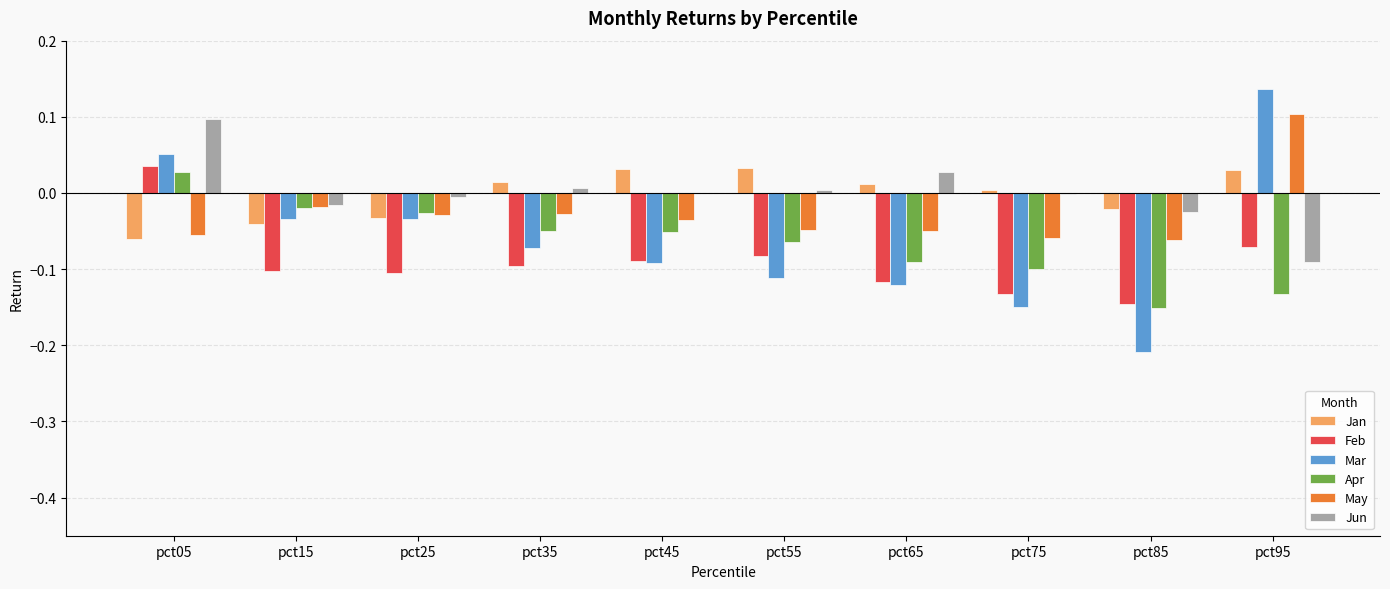

Which category has the highest value across all series?

pct95